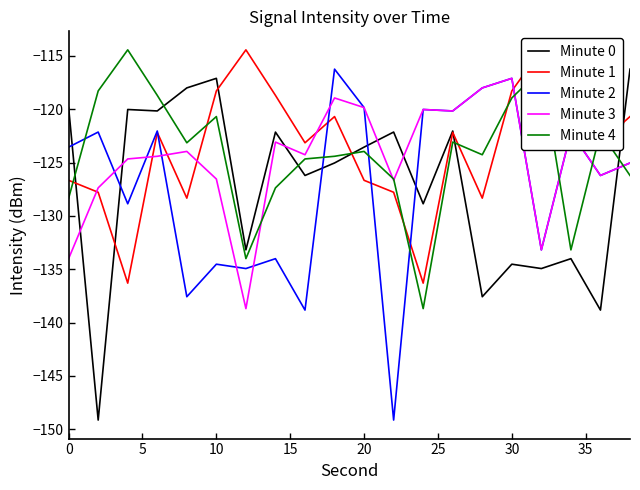

Does the chart display data point markers on the line(s)?

No